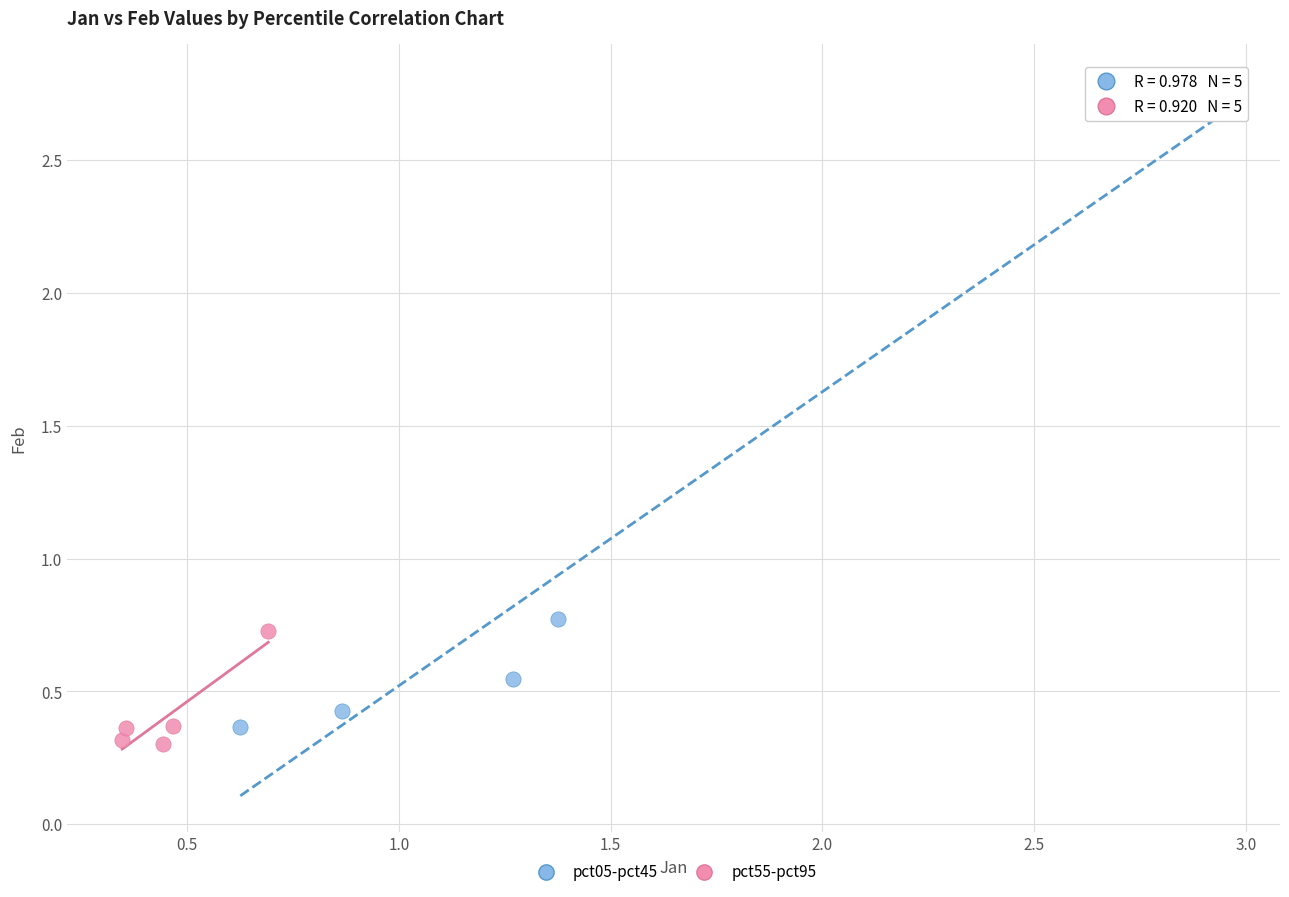

Which series has the largest Y range (max minus min)?

pct05-pct45